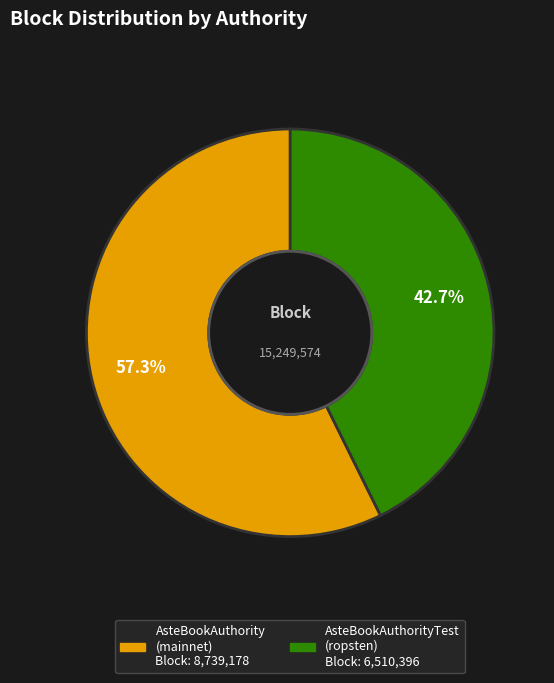

Does any single category account for the majority?

Yes